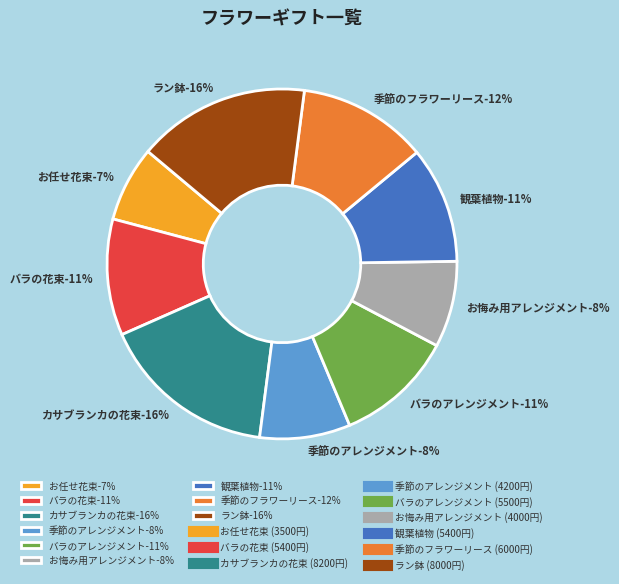

What percentage is the 観葉植物 slice, to the nearest percent?

11%